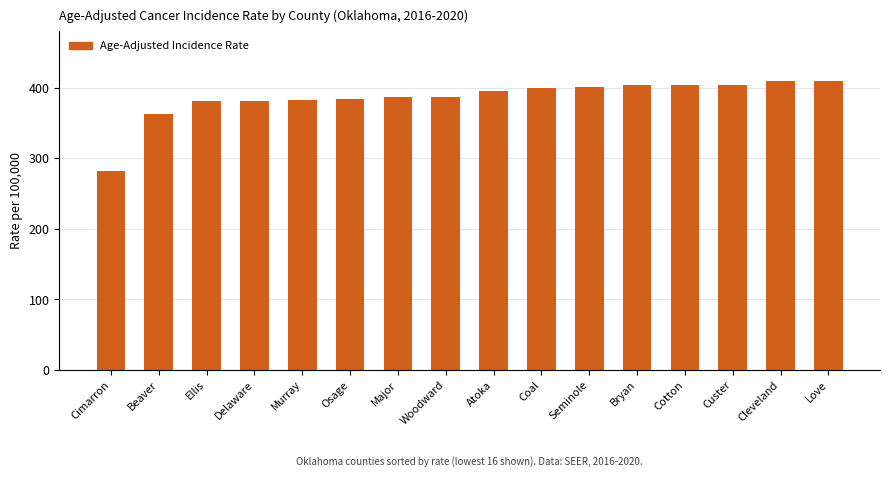

Which label corresponds to the smallest value in the chart?

Cimarron